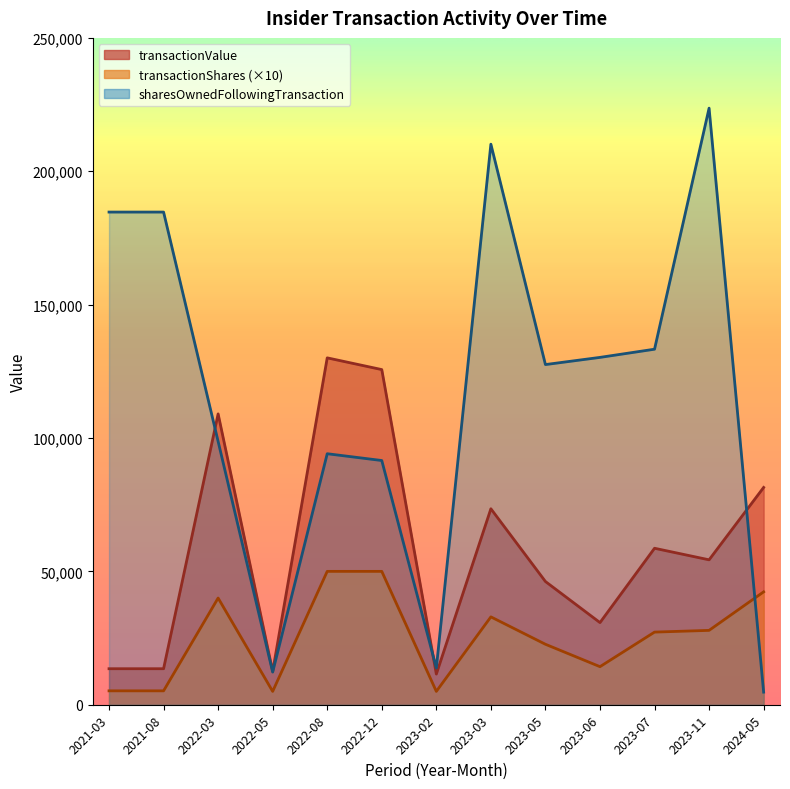

List the labels in order of sharesOwnedFollowingTransaction value, largest first.

2023-11, 2023-03, 2021-03, 2021-08, 2023-07, 2023-06, 2023-05, 2022-03, 2022-08, 2022-12, 2023-02, 2022-05, 2024-05